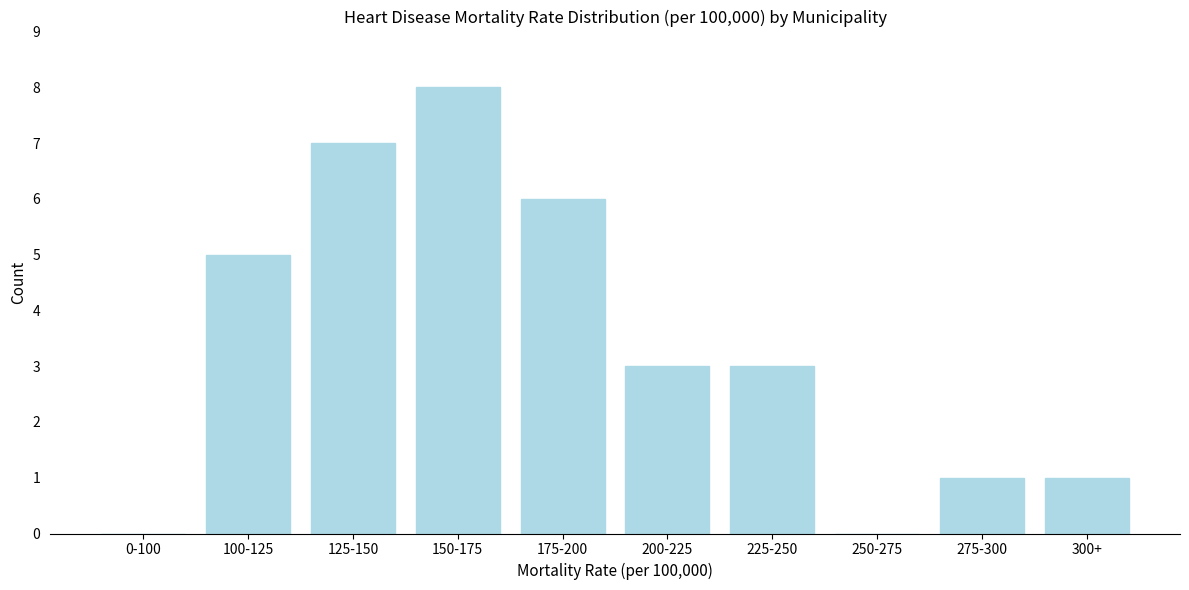

Reading left to right, what are all the values shown in this chart?

0-100=0	100-125=5	125-150=7	150-175=8	175-200=6	200-225=3	225-250=3	250-275=0	275-300=1	300+=1